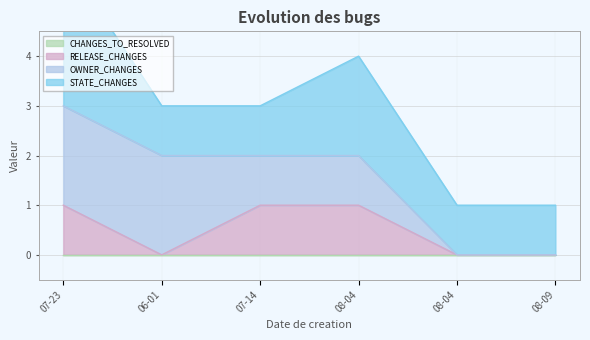

Which label corresponds to the largest value in the chart?

2021-07-23